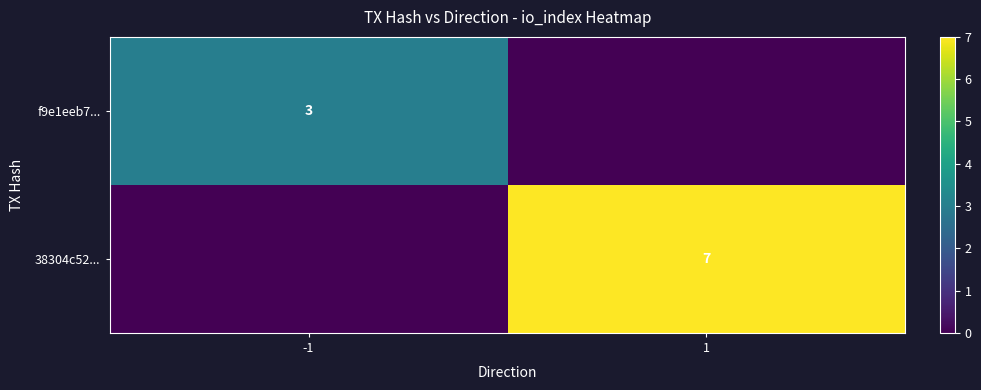

The value of f9e1eeb7... at -1 is 3. True or false?

True